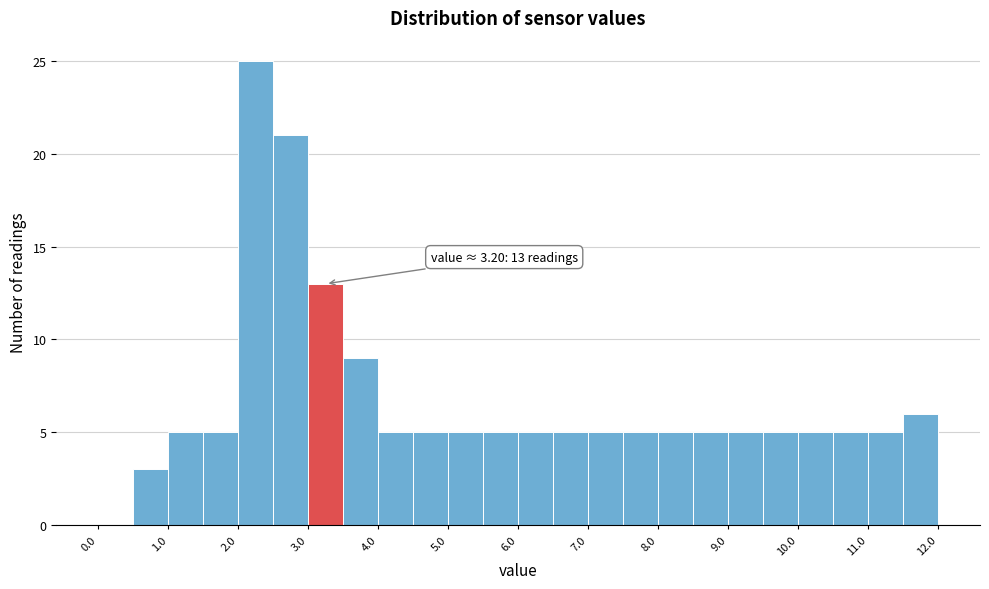

Over which range of the x-axis is the bar tallest?

2.0 to 2.5